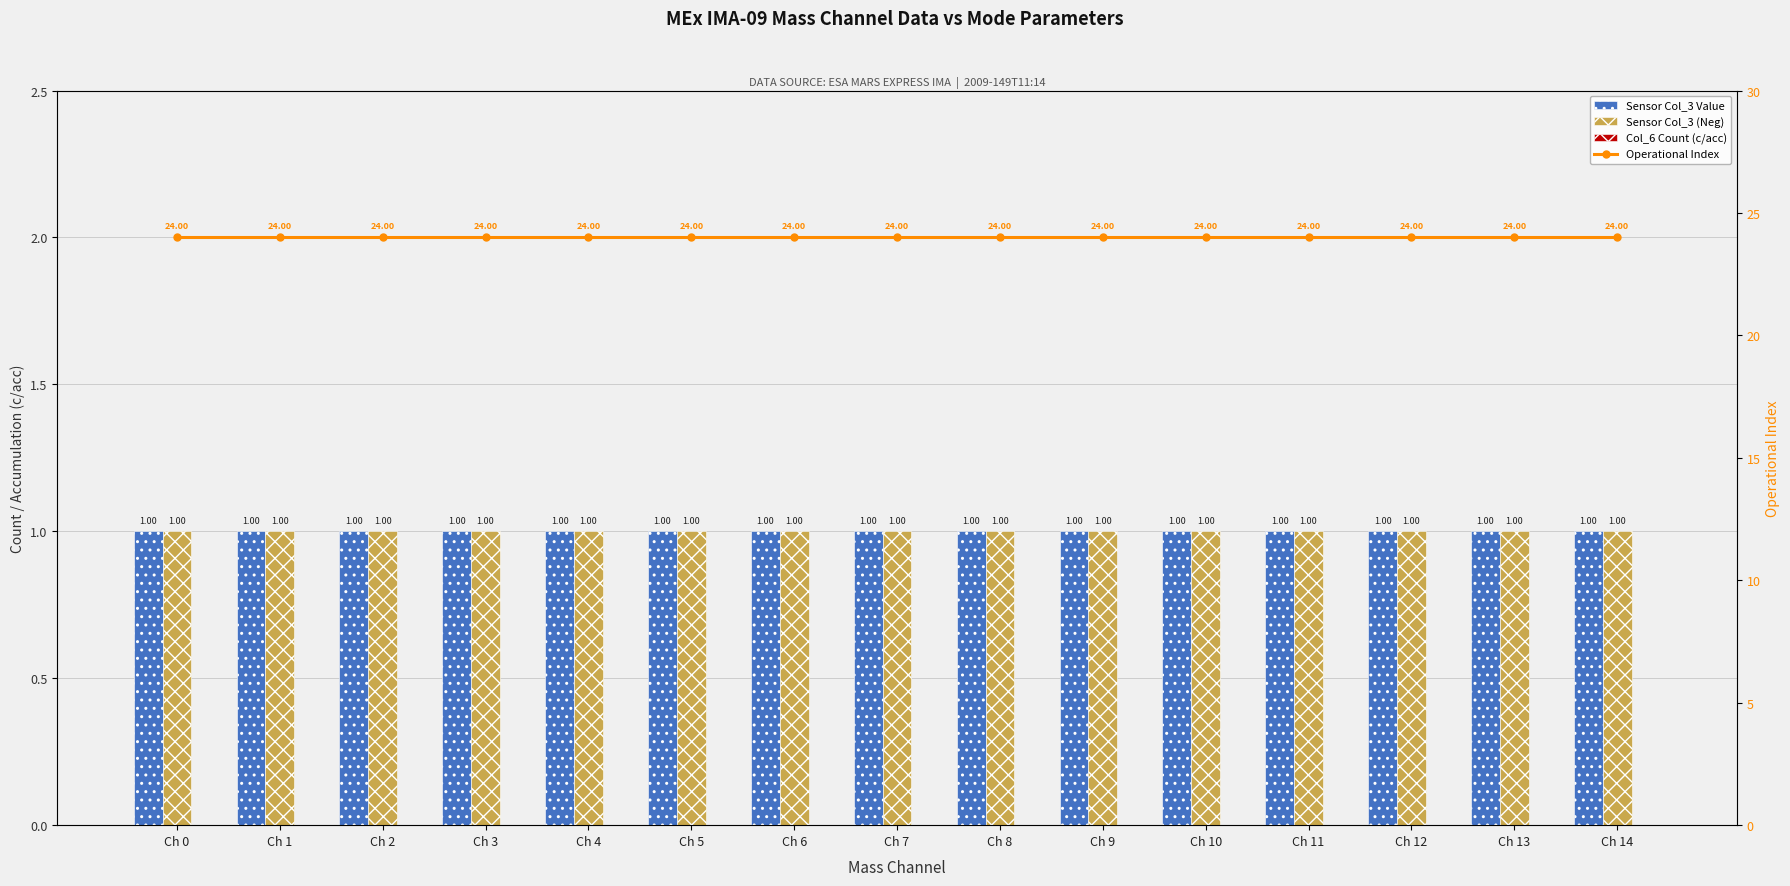

How many groups of bars are there?

15